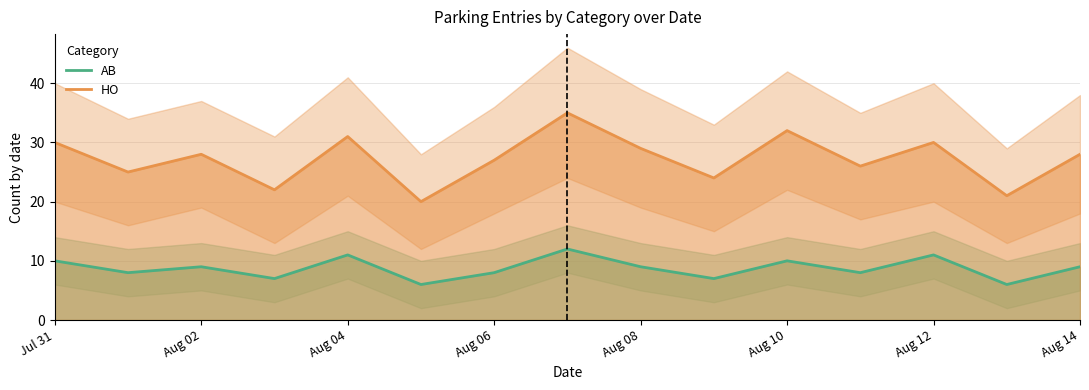

How many series are shown in this chart?

2